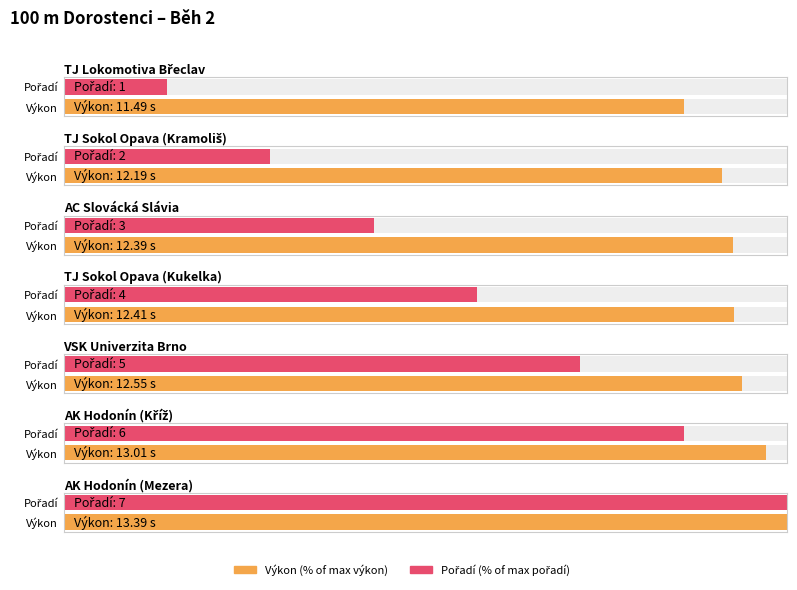

The value at TJ Sokol Opava (Kukelka) is 6. True or false?

False